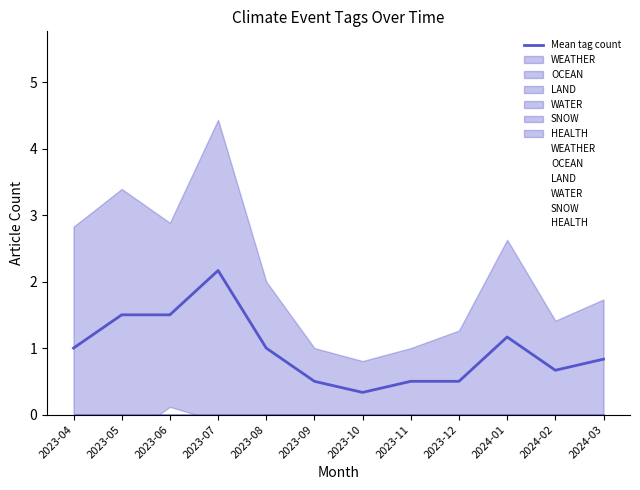

What is the difference between the maximum and minimum values in the LAND series?

3